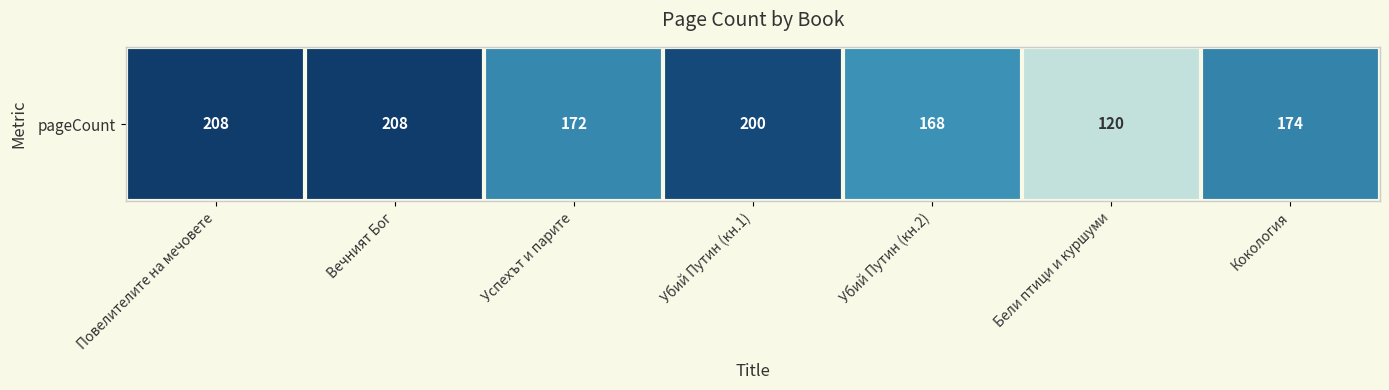

Reading left to right, what are all the values shown in this chart?

208	208	172	200	168	120	174